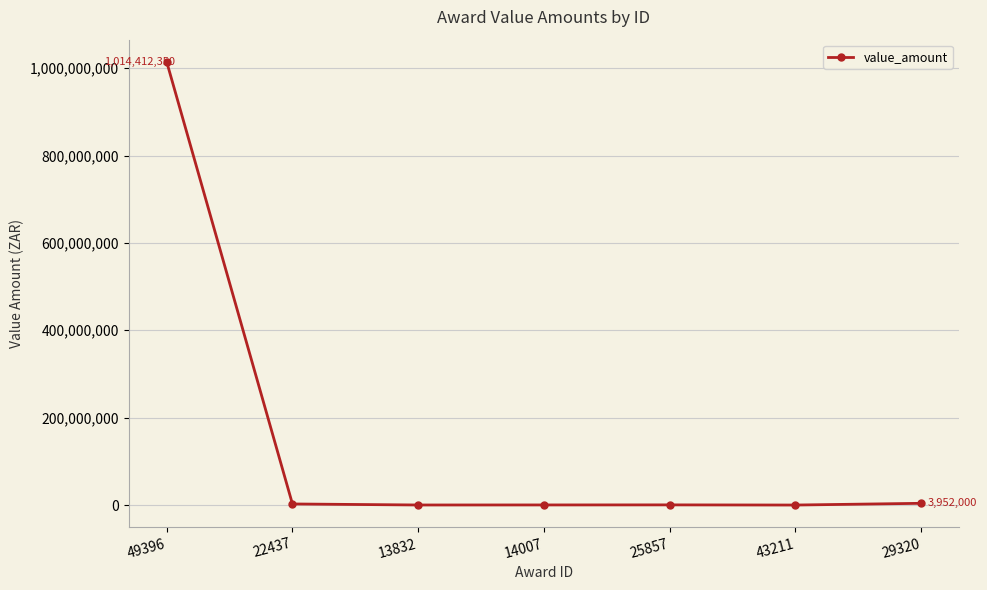

How many lines are shown in the chart?

1